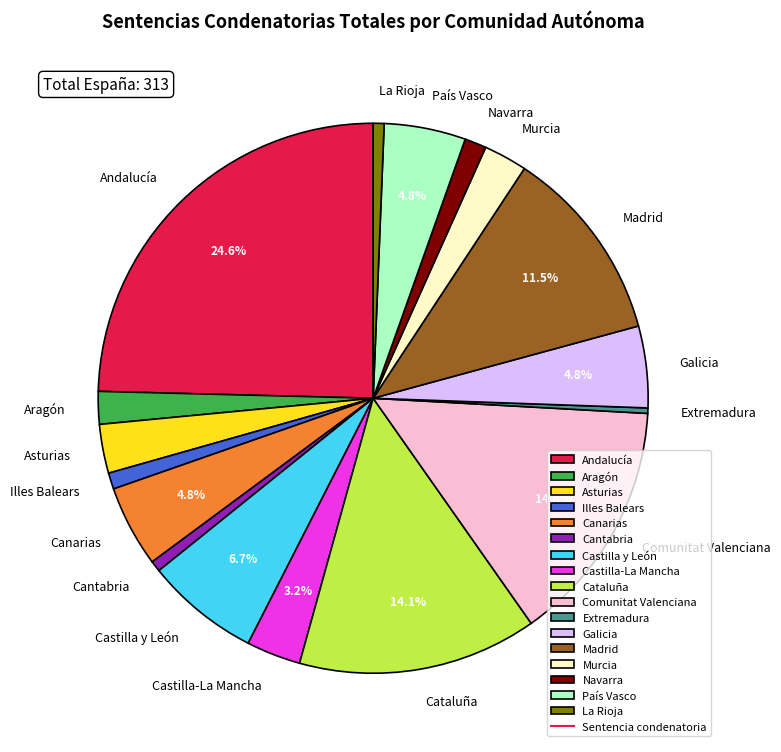

To the nearest percent, what is the combined percentage of Navarra and País Vasco?

6%